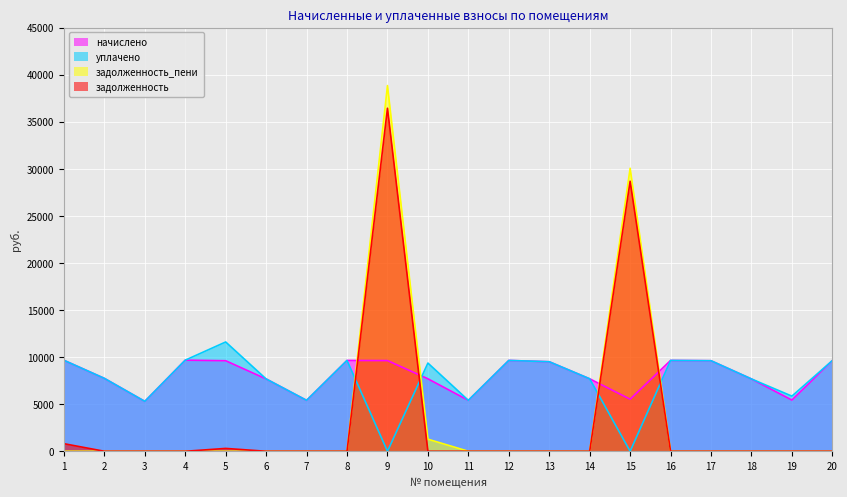

Reading left to right, extract all data points from this chart.

начислено: 9661.4	7741.4	5299.2	9676.8	9615.4	7680.0	5406.7	9646.2	9630.7	7695.4	5406.7	9646.1	9507.8	7695.4	5529.6	9646.1	9615.4	7680.0	5437.4	9630.7
уплачено: 9661.4	7741.4	5299.2	9676.8	11607.5	7680.0	5406.7	9646.2	0.0	9368.7	5406.7	9646.1	9507.8	7695.4	0.0	9646.1	9615.4	7680.0	5855.2	9630.7
задолженность: 805.1	0.0	0.0	0.0	302.4	0.0	0.0	0.0	36430.6	0.0	0.0	0.0	0.0	0.0	28677.6	0.0	0.0	0.0	0.0	0.0
задолженность_пени: 0.0	0.0	0.0	0.0	0.0	0.0	0.0	0.0	38838.3	1282.6	0.0	0.0	0.0	0.0	30060.0	0.0	0.0	0.0	0.0	0.0